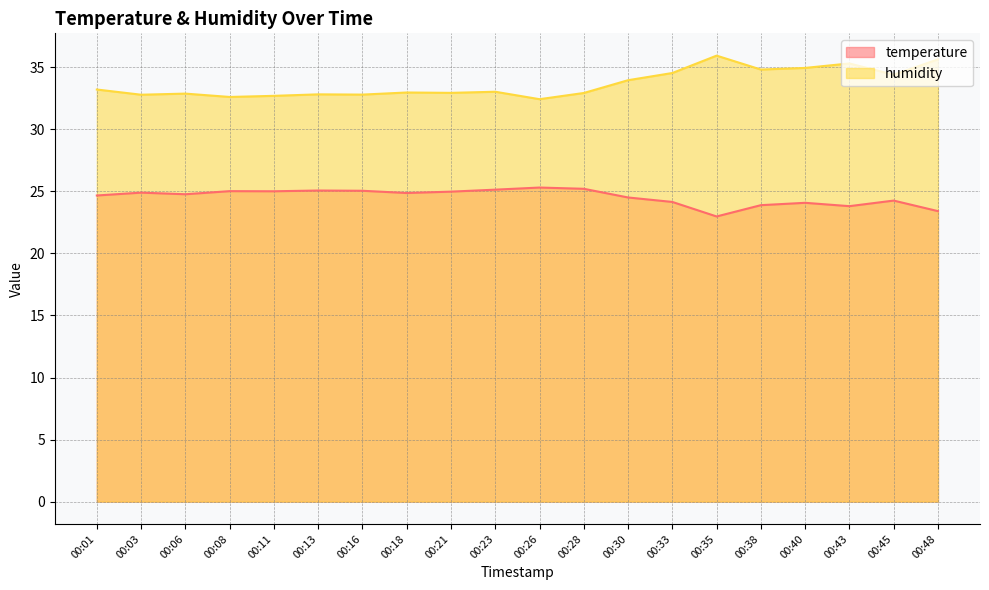

What is the minimum value for temperature?

23.0